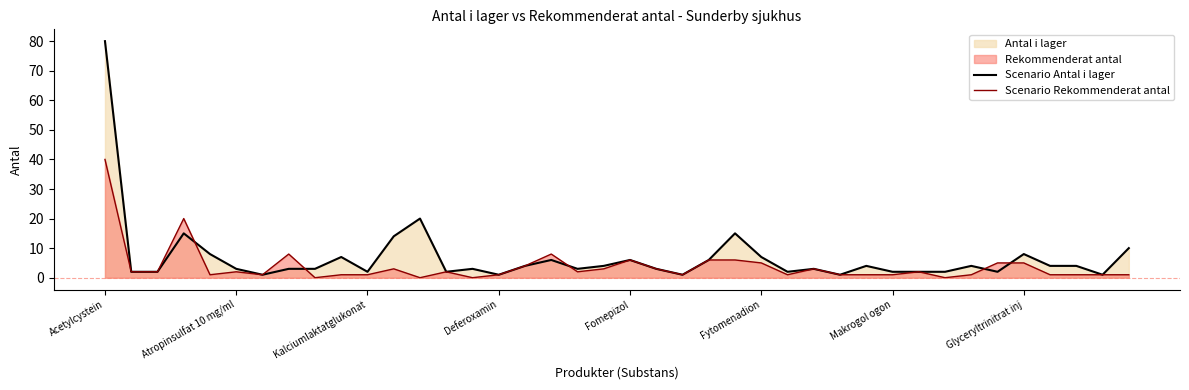

Where is Scenario Antal i lager nearest to the value 40?

12